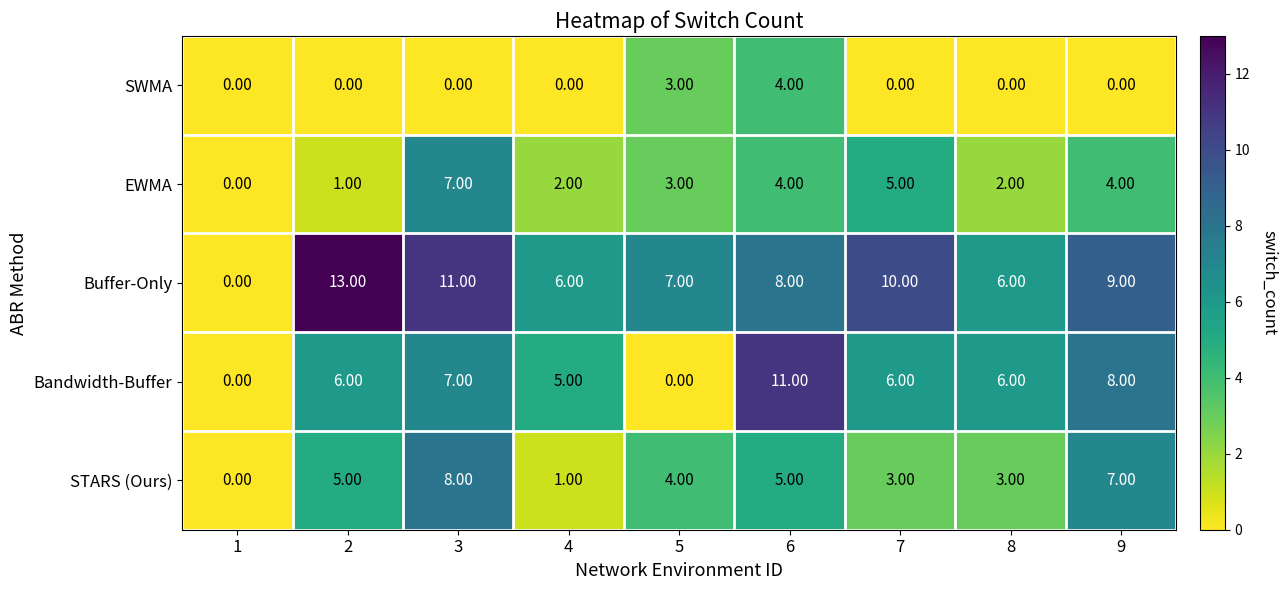

Which series has the largest total across all categories?

Buffer-Only